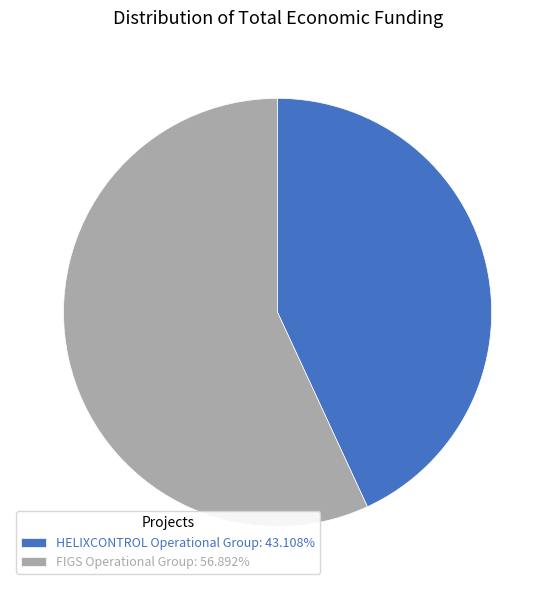

Approximately how many times larger is the value at FIGS Operational Group compared to HELIXCONTROL Operational Group?

1.3